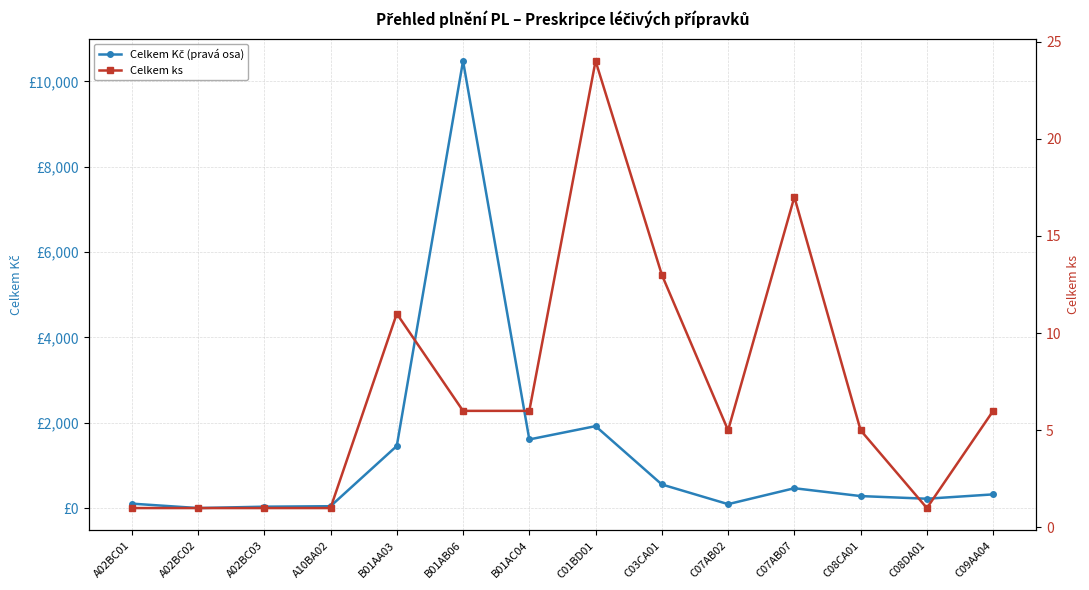

Rank the series at C03CA01 from highest to lowest value.

Celkem Kč (pravá osa), Celkem ks